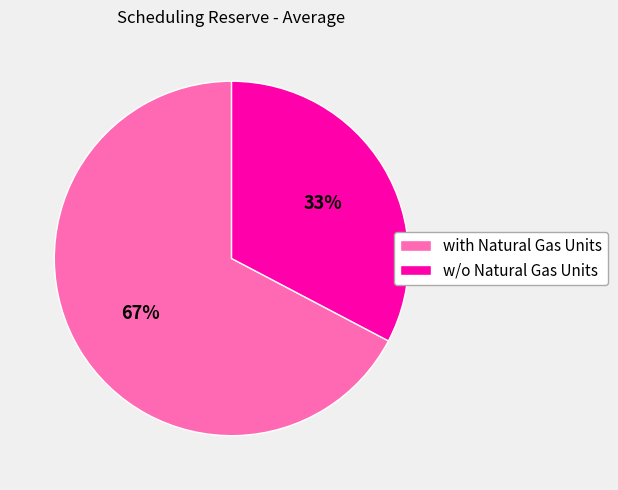

Count the number of slices in the pie.

2